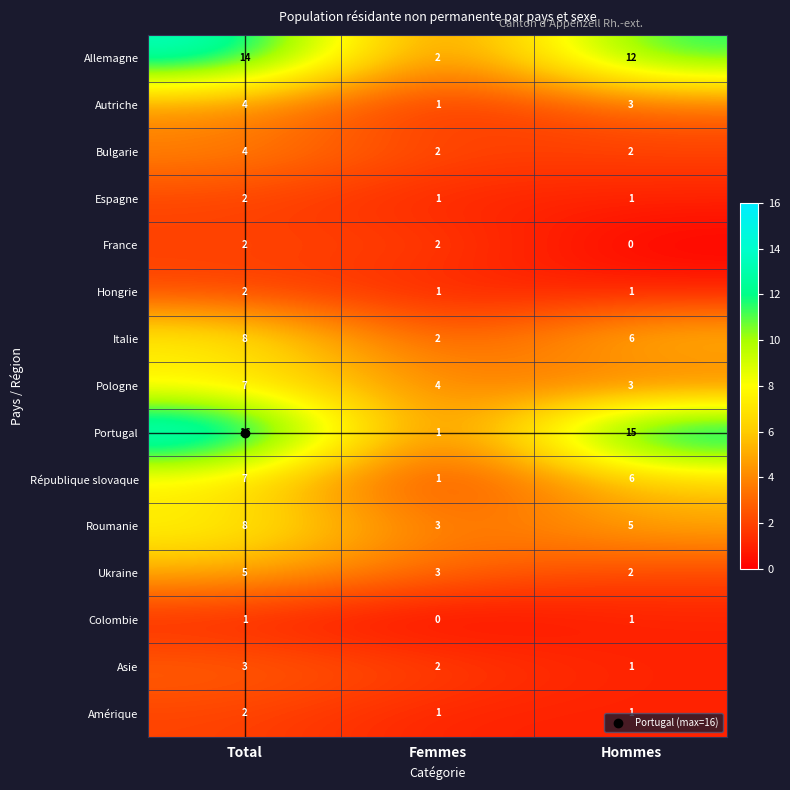

What is the maximum value shown in the chart?

16